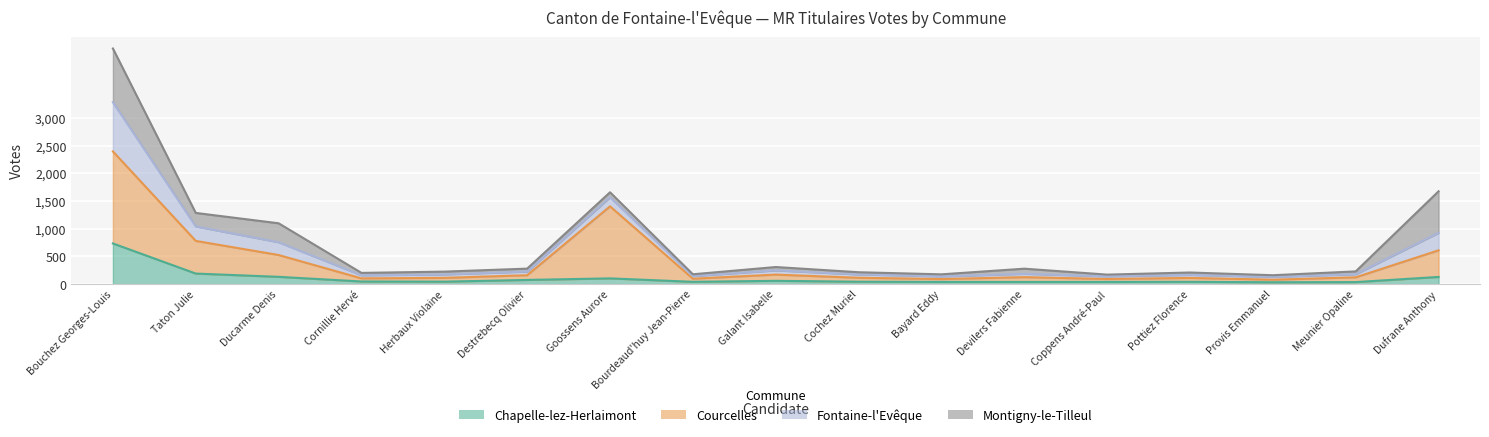

How many interior local peaks does the Courcelles series have?

4